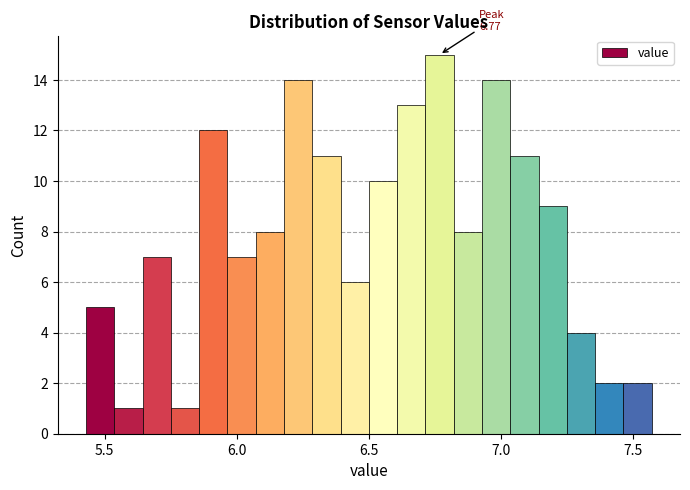

Read against the x-axis, roughly where is the centre of the tallest bar?

6.75